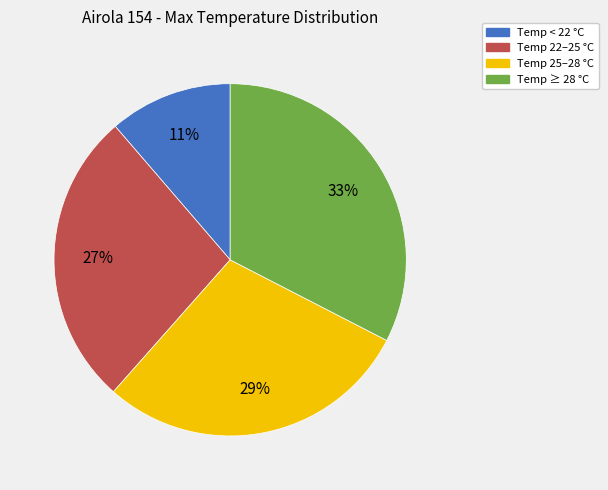

Is there a majority slice in this chart?

No